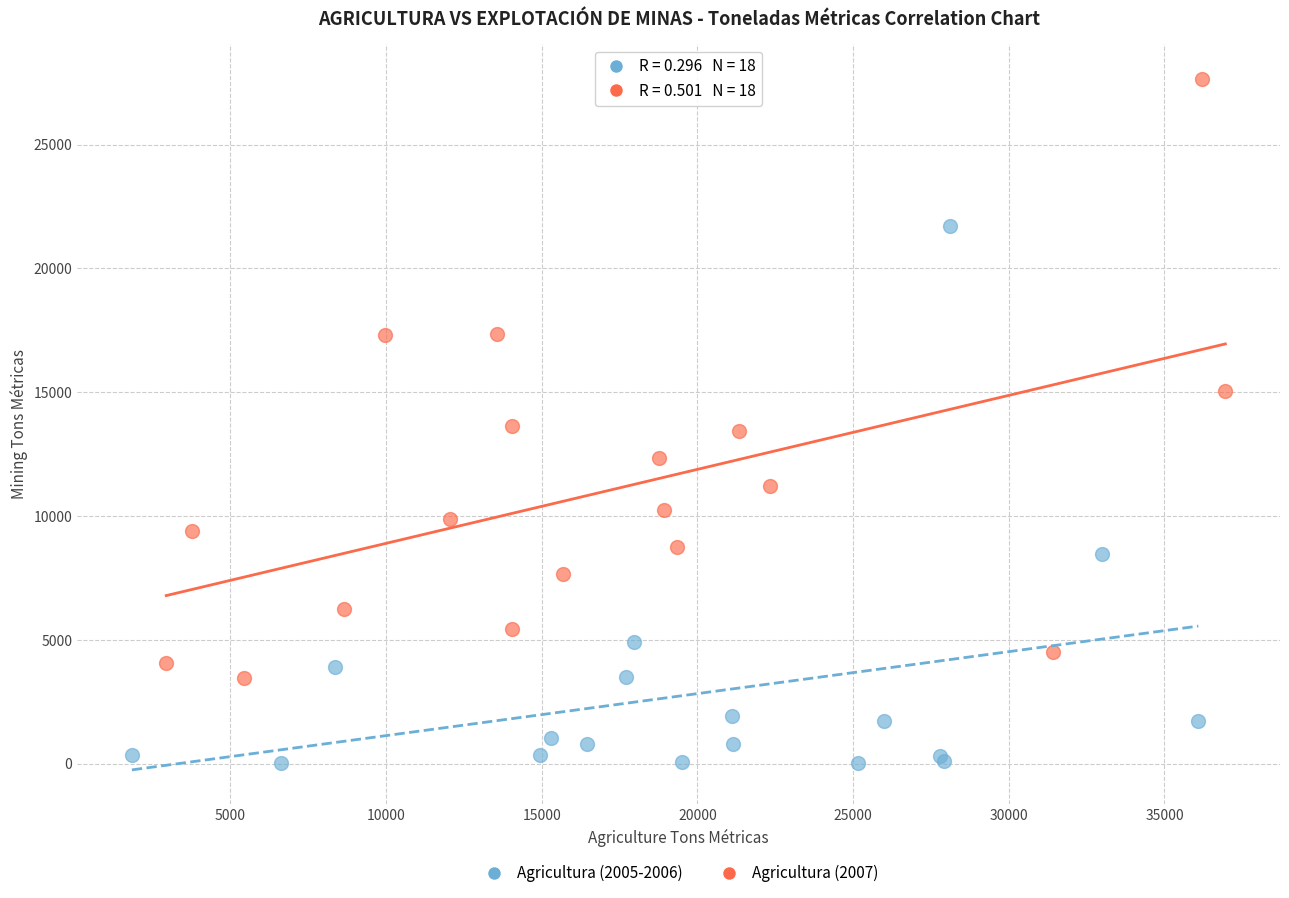

Which series reaches the maximum Y coordinate?

Agricultura (2007)